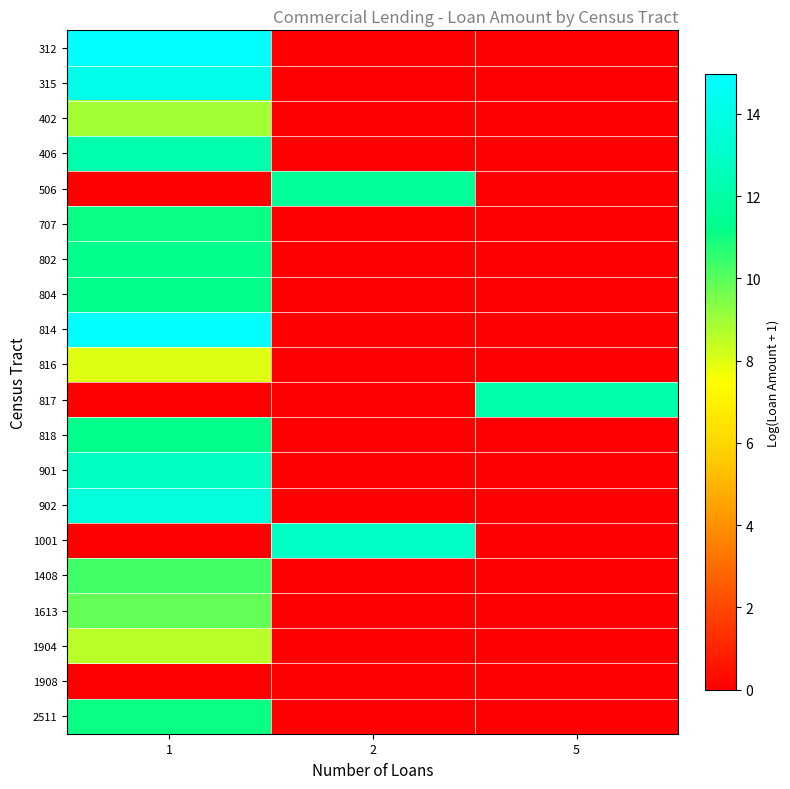

Between 2 and 5, which is larger?

2